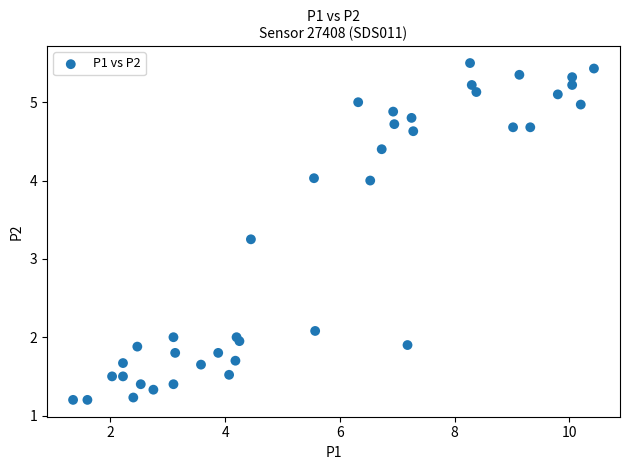

What is the range of X values (max minus min)?

9.1